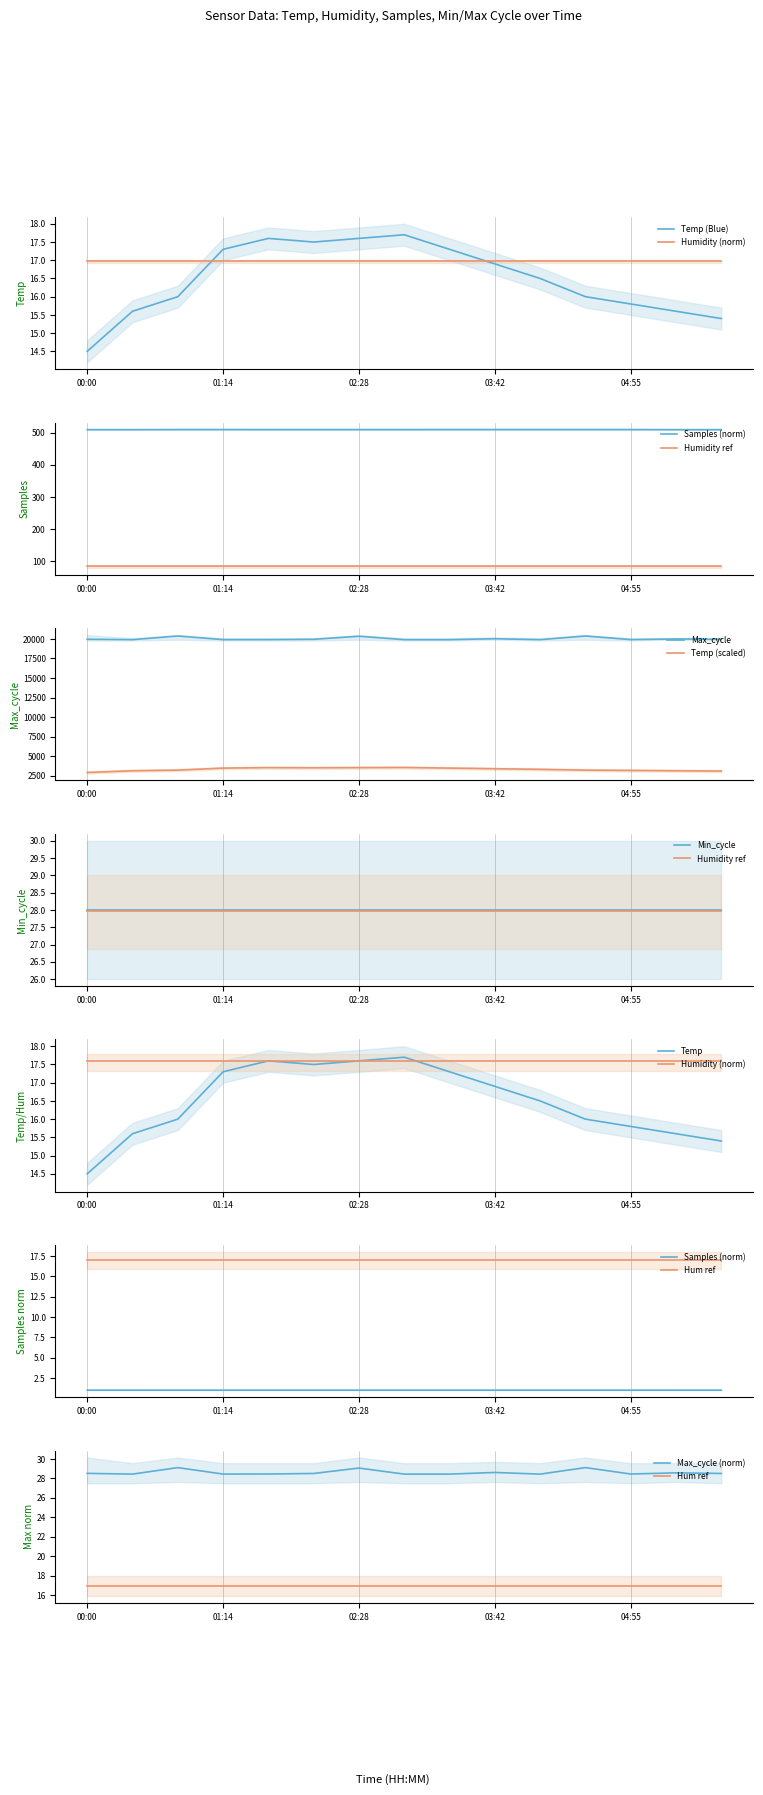

The value of Temp (scaled) at 03:42 is 3380.0. True or false?

True